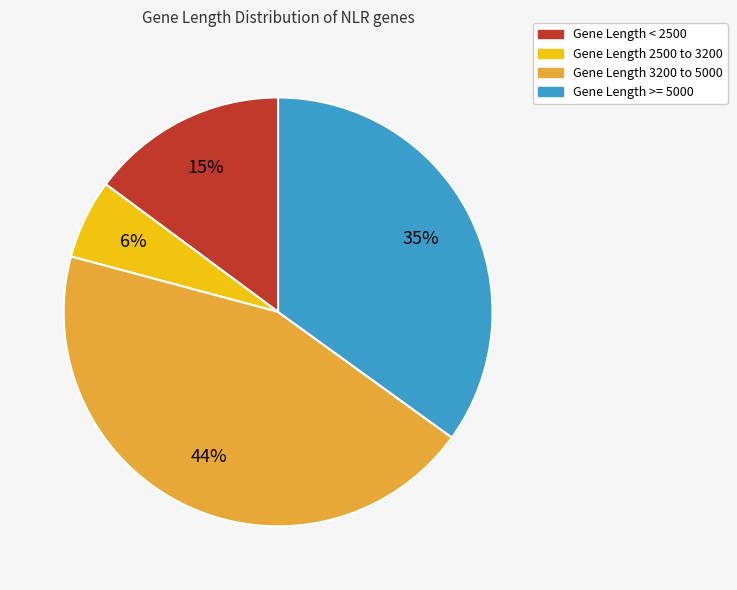

To the nearest percent, what is the average slice percentage?

25%